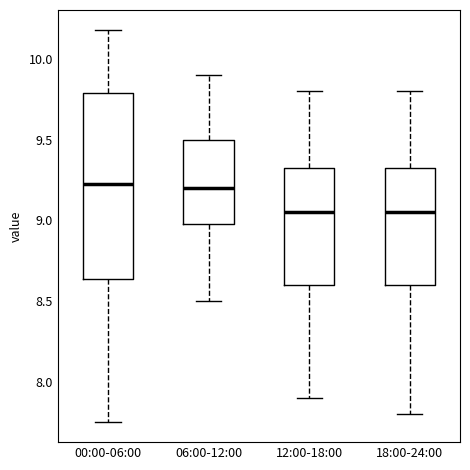

Reading left to right, transcribe this box plot: for each box, give where its median line is, the range the box spans, and where its two whiskers end, as read against the y-axis. The values are not printed on the chart, so give them approximately, as read against the axis.

00:00-06:00: median 9.25, box 8.65 to 9.80, whiskers 7.75 to 10.20
06:00-12:00: median 9.20, box 9.00 to 9.50, whiskers 8.50 to 9.90
12:00-18:00: median 9.05, box 8.60 to 9.35, whiskers 7.90 to 9.80
18:00-24:00: median 9.05, box 8.60 to 9.35, whiskers 7.80 to 9.80